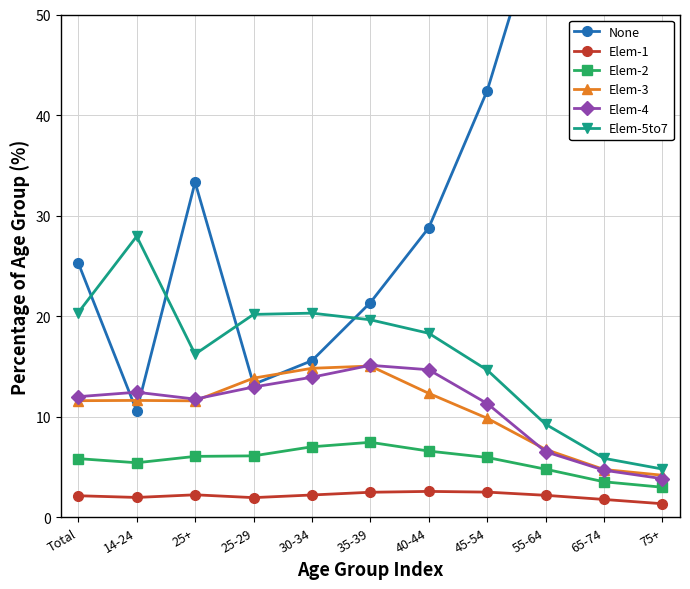

Where is the first local minimum for Elem-1?

14-24